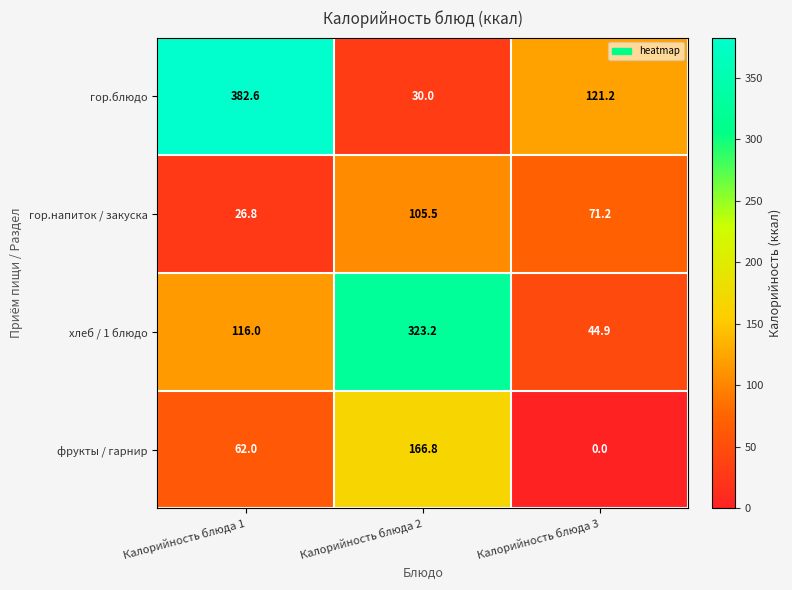

At which label is фрукты / гарнир closest to 83?

Калорийность блюда 1